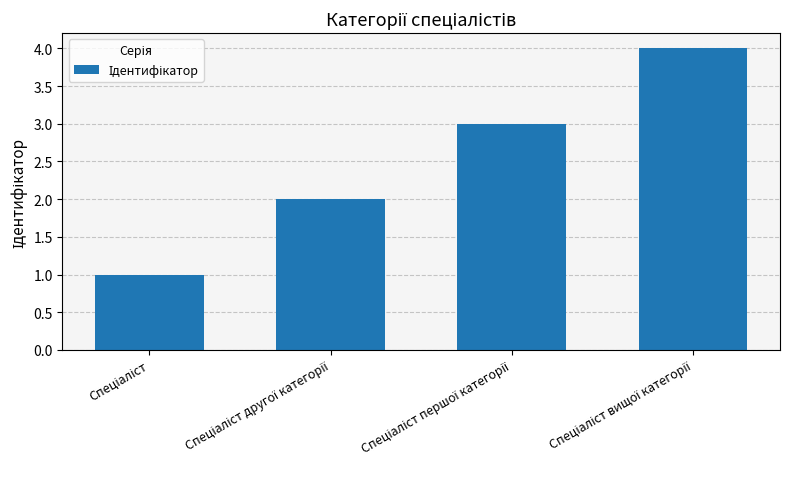

What is the sum of all values?

10